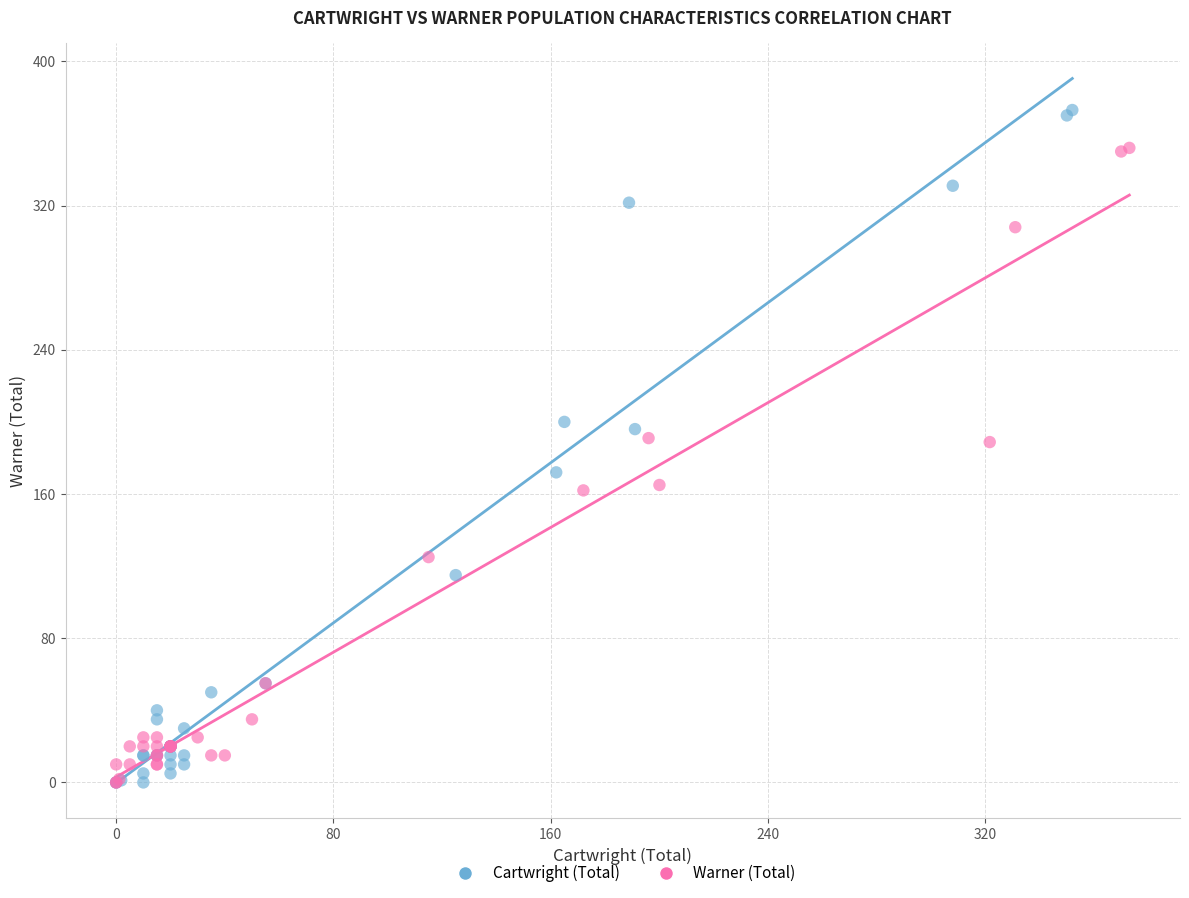

Which series has the widest spread of Y values?

Cartwright (Total)